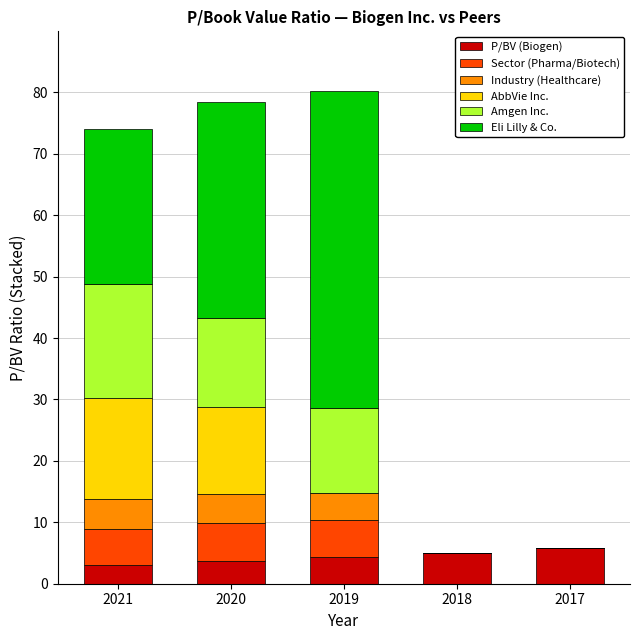

What is the total value across all series at 2019?

80.3